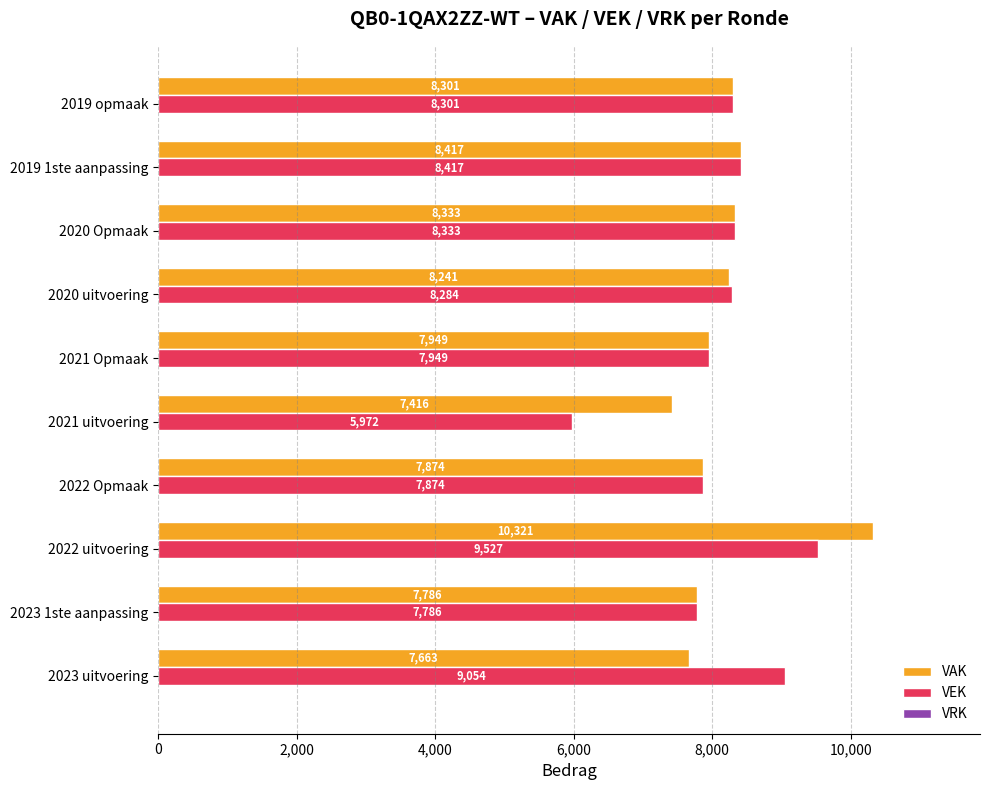

What is the total value across all series at 2023 1ste aanpassing?

15572